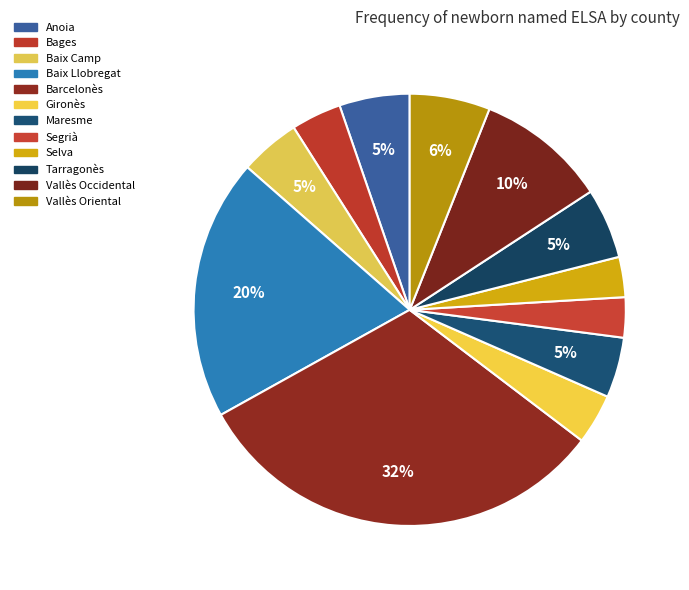

To the nearest percent, what portion does Barcelonès represent?

32%